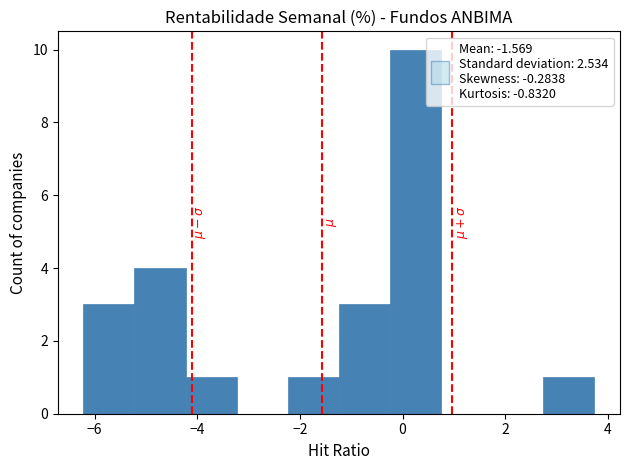

Reading left to right, transcribe this chart: for each bar, give the range it covers on the x-axis and its height. Neither the bar edges nor the heights are printed on the chart, so give them approximately, as read against the axes.

-6.2 to -5.2: 3
-5.2 to -4.2: 4
-4.2 to -3.2: 1
-3.2 to -2.2: 0
-2.2 to -1.2: 1
-1.2 to -0.2: 3
-0.2 to 0.8: 10
0.8 to 1.8: 0
1.8 to 2.8: 0
2.8 to 3.8: 1